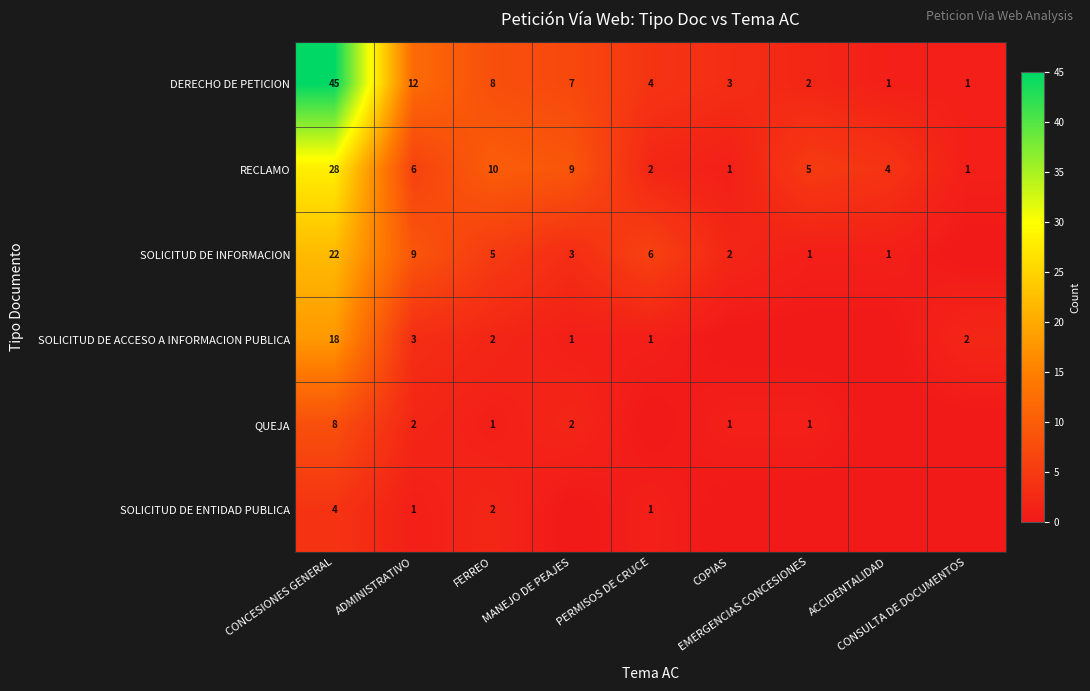

What is the difference between the maximum and second lowest values in the DERECHO DE PETICION series?

44